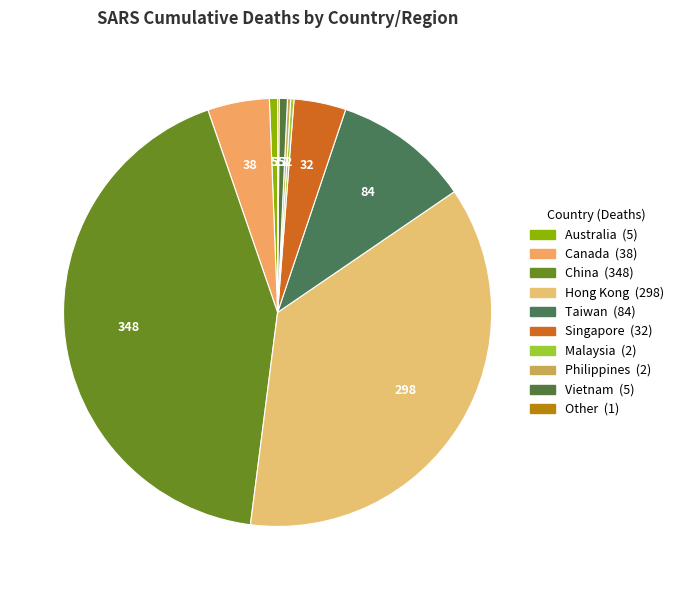

What percentage do Vietnam and China together represent?

43.3%